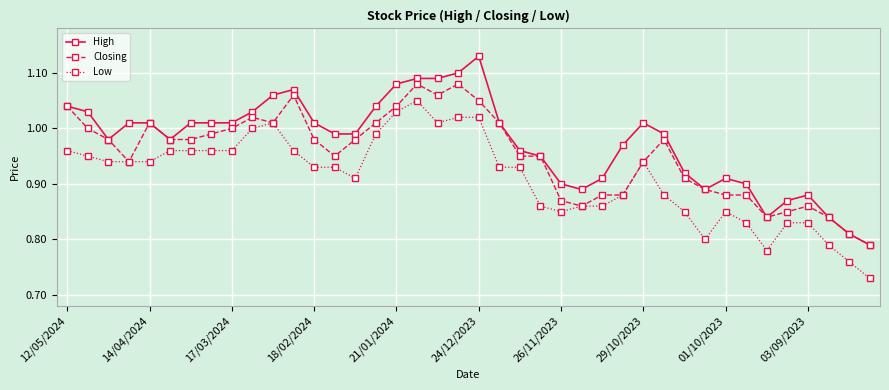

What is the sum of all Low values?

36.5